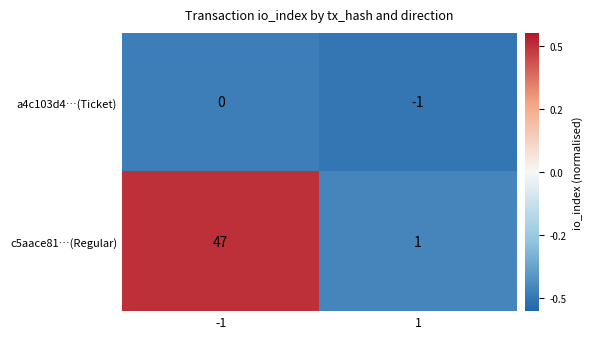

Which series has the largest total across all categories?

c5aace81…(Regular)